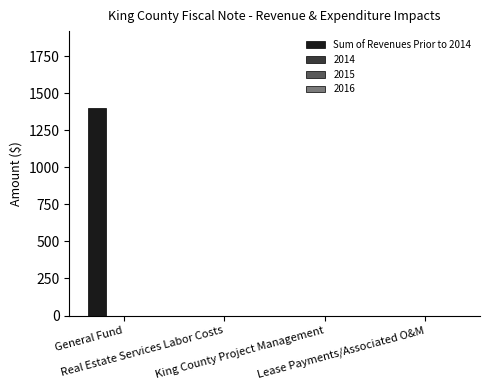

What is the greatest value displayed?

1400